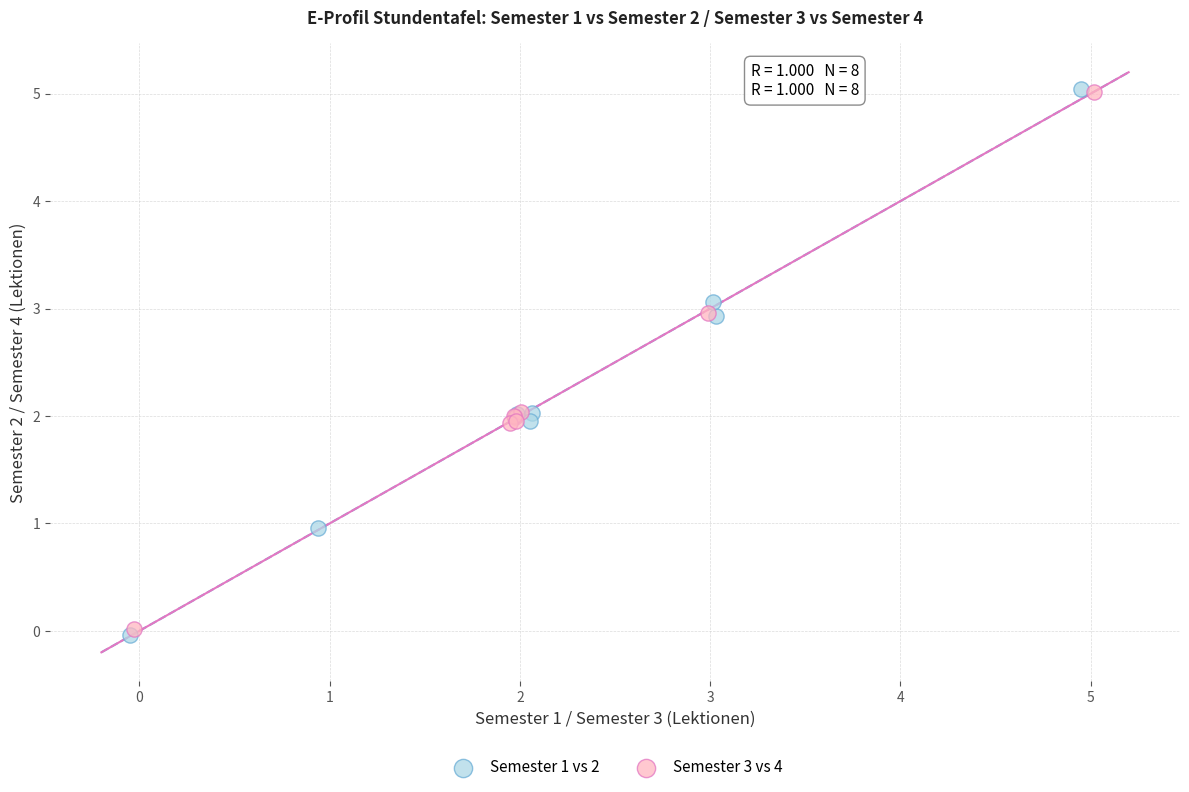

Which series has the largest Y range (max minus min)?

Semester 1 vs 2